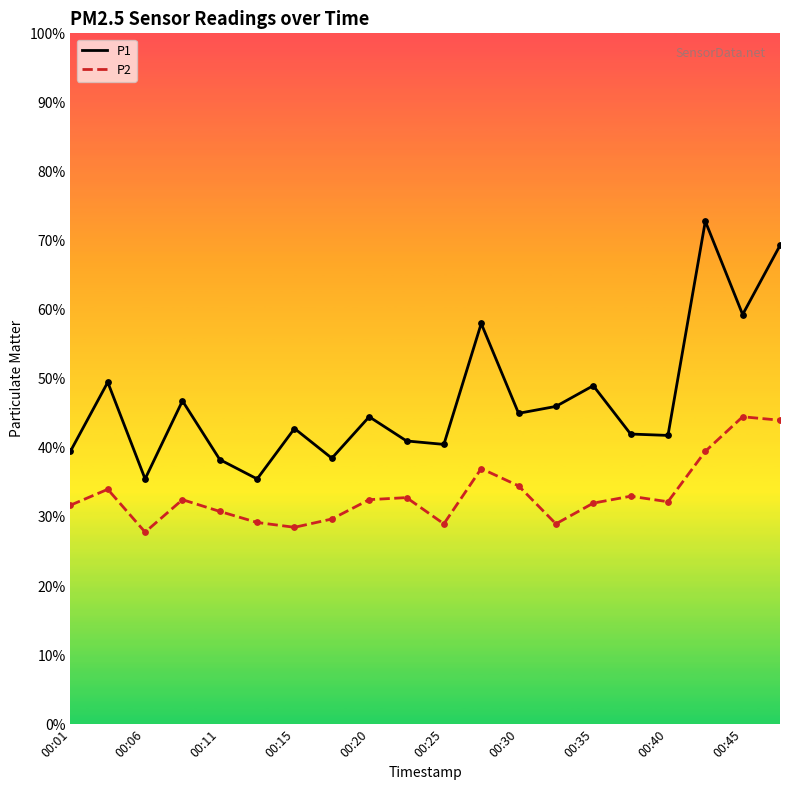

Which series has the largest total across all categories?

P1